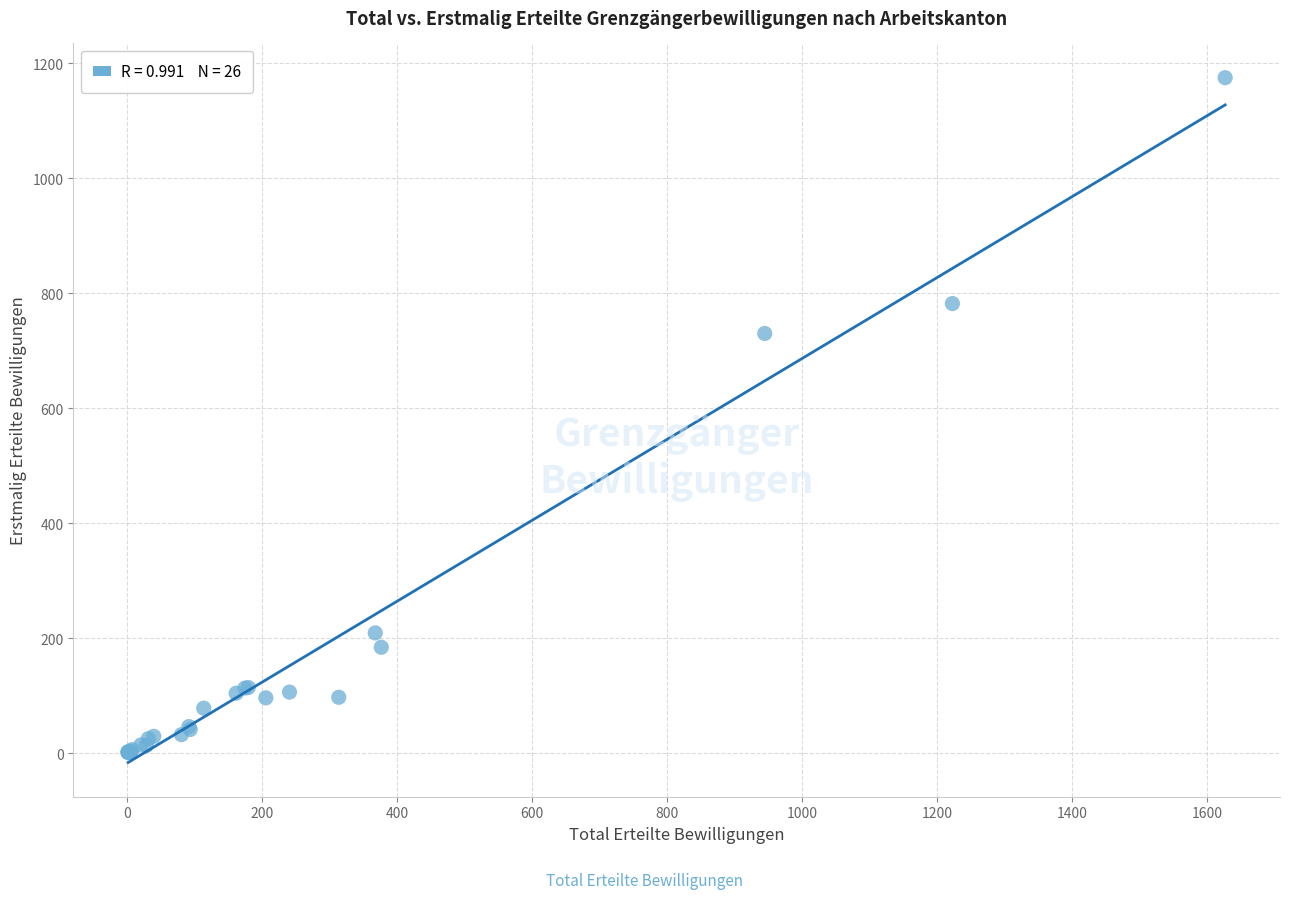

What Y value in the scatter plot is closest to 588?

730